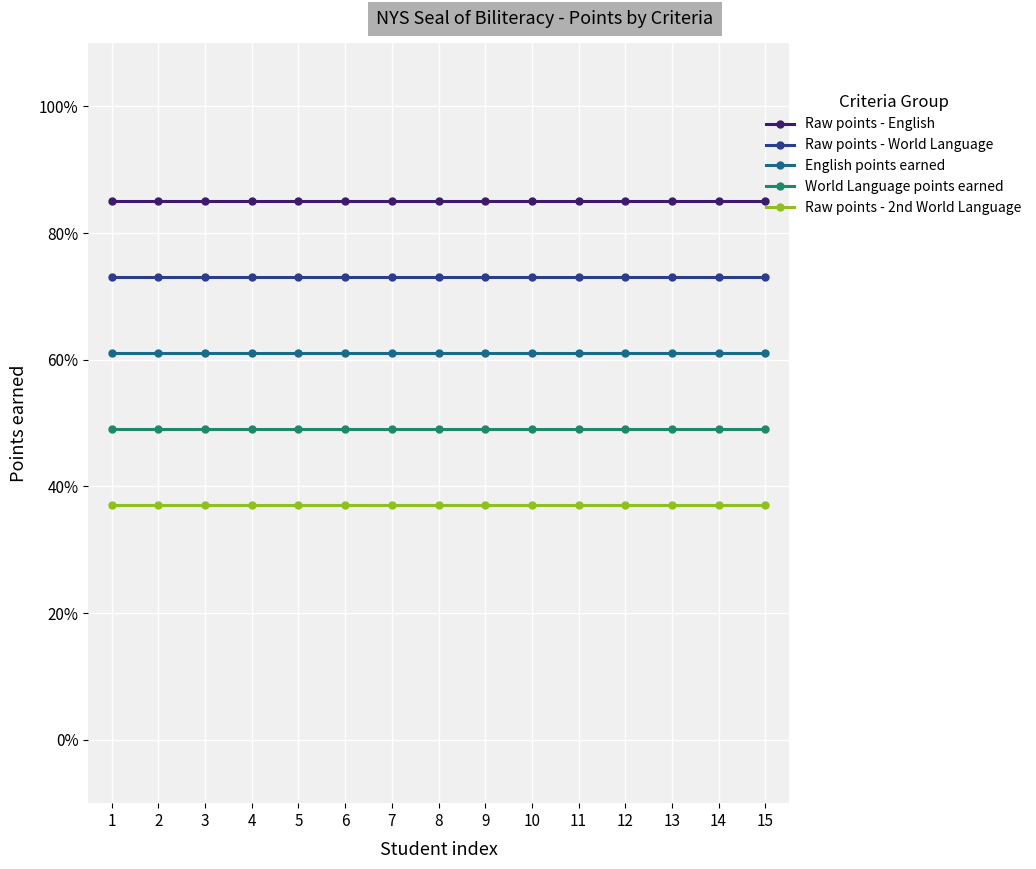

Reading left to right, list all the values displayed in this chart.

Raw points - English: 1=0.8	2=0.8	3=0.8	4=0.8	5=0.8	6=0.8	7=0.8	8=0.8	9=0.8	10=0.8	11=0.8	12=0.8	13=0.8	14=0.8	15=0.8
Raw points - World Language: 1=0.7	2=0.7	3=0.7	4=0.7	5=0.7	6=0.7	7=0.7	8=0.7	9=0.7	10=0.7	11=0.7	12=0.7	13=0.7	14=0.7	15=0.7
English points earned: 1=0.6	2=0.6	3=0.6	4=0.6	5=0.6	6=0.6	7=0.6	8=0.6	9=0.6	10=0.6	11=0.6	12=0.6	13=0.6	14=0.6	15=0.6
World Language points earned: 1=0.5	2=0.5	3=0.5	4=0.5	5=0.5	6=0.5	7=0.5	8=0.5	9=0.5	10=0.5	11=0.5	12=0.5	13=0.5	14=0.5	15=0.5
Raw points - 2nd World Language: 1=0.4	2=0.4	3=0.4	4=0.4	5=0.4	6=0.4	7=0.4	8=0.4	9=0.4	10=0.4	11=0.4	12=0.4	13=0.4	14=0.4	15=0.4